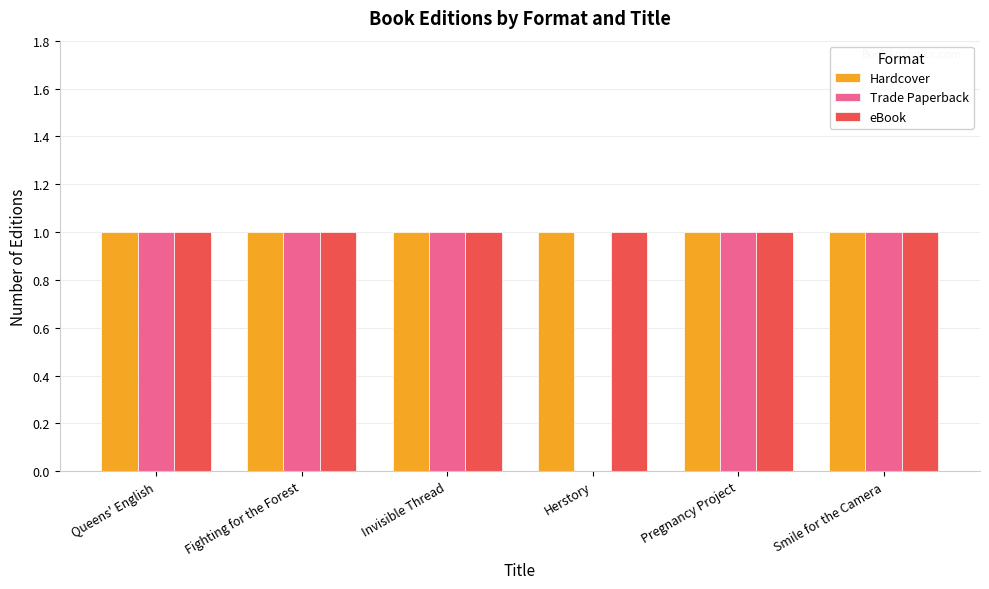

What is the sum of all Hardcover values?

6